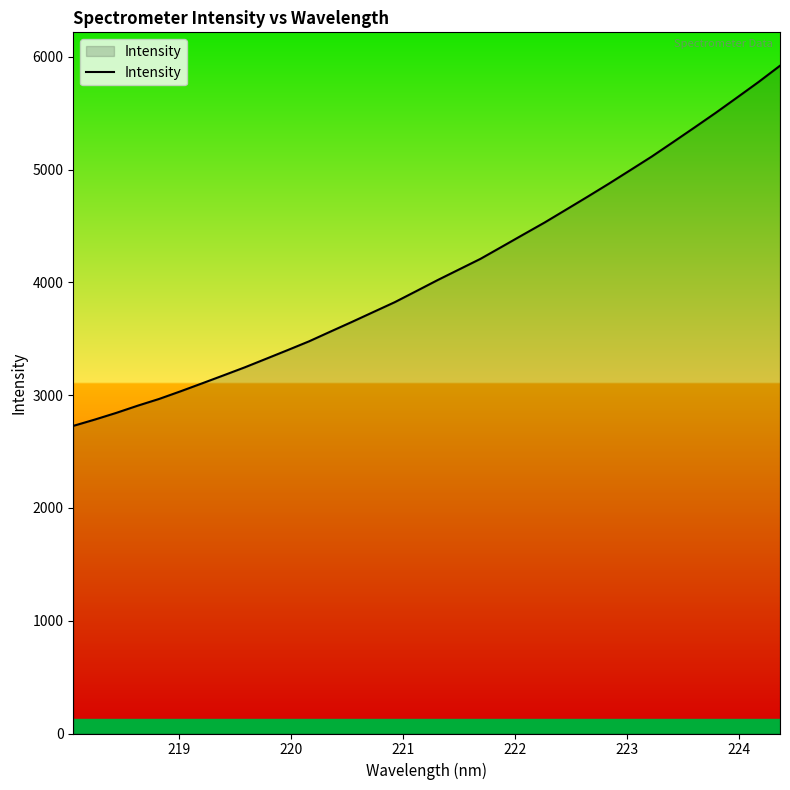

What is the minimum value shown in the chart?

2727.4